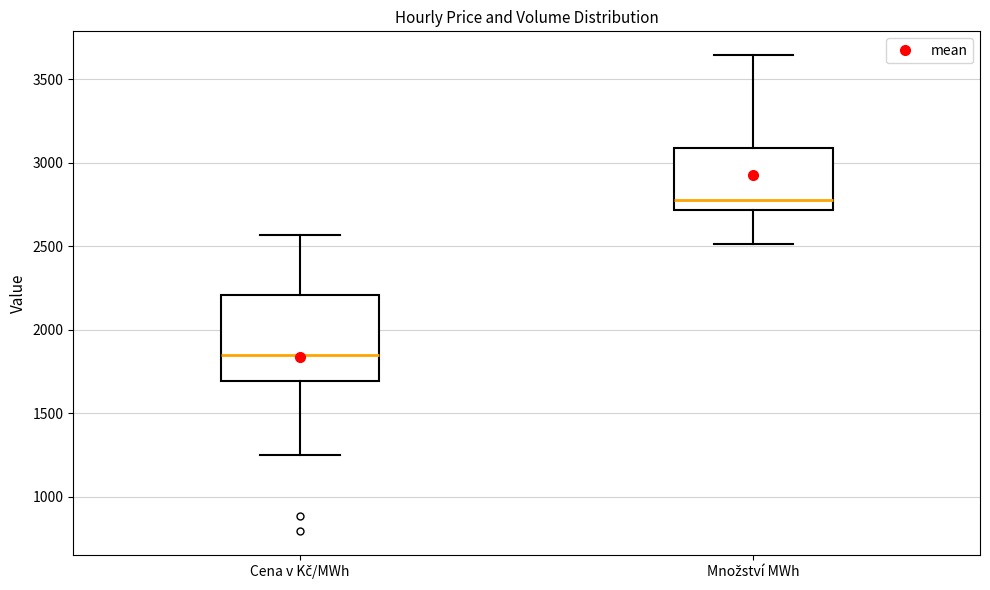

Comparing the boxes themselves (not the whiskers), which one is the tallest?

Cena v Kč/MWh